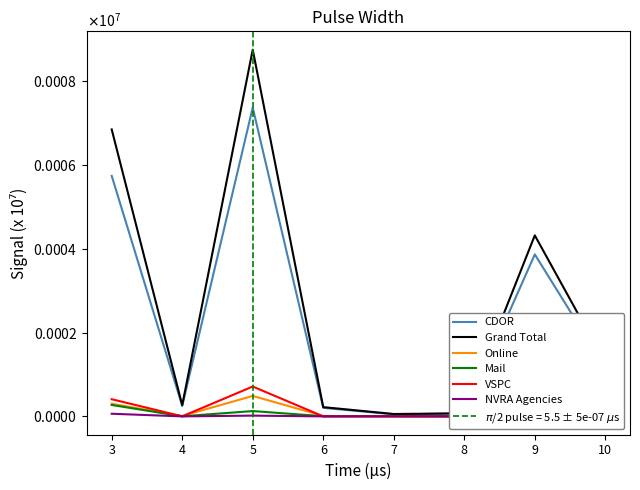

True or false: NVRA Agencies and CDOR intersect in this chart.

False